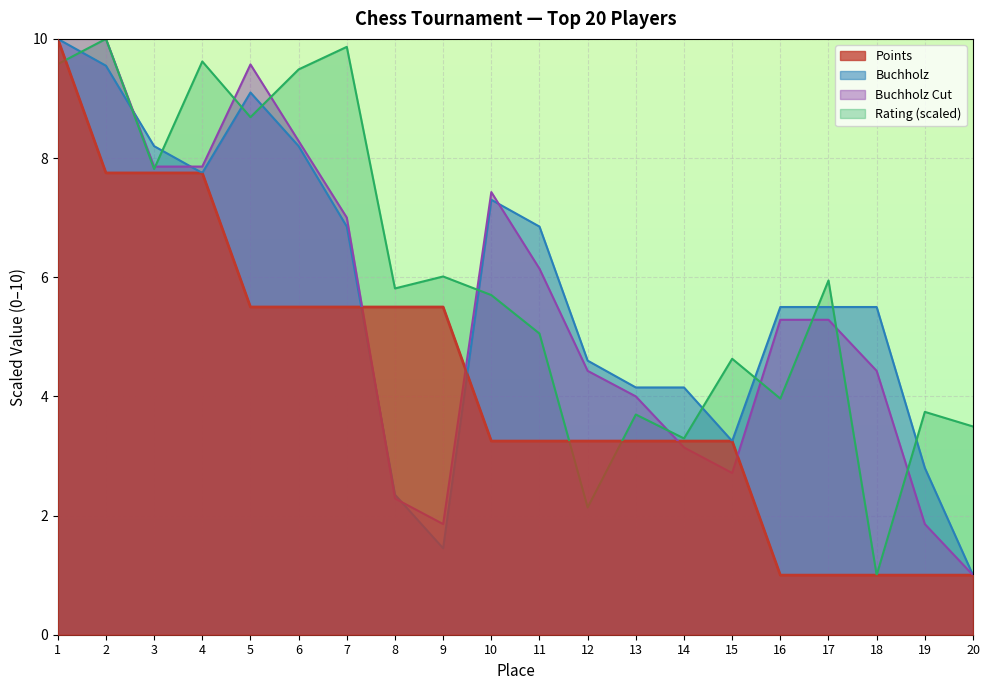

After their last crossing, which series has the higher values: Buchholz or Points?

Buchholz